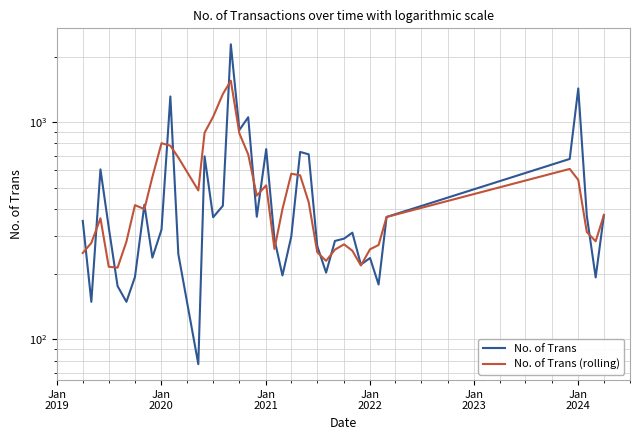

How many lines are shown in the chart?

2